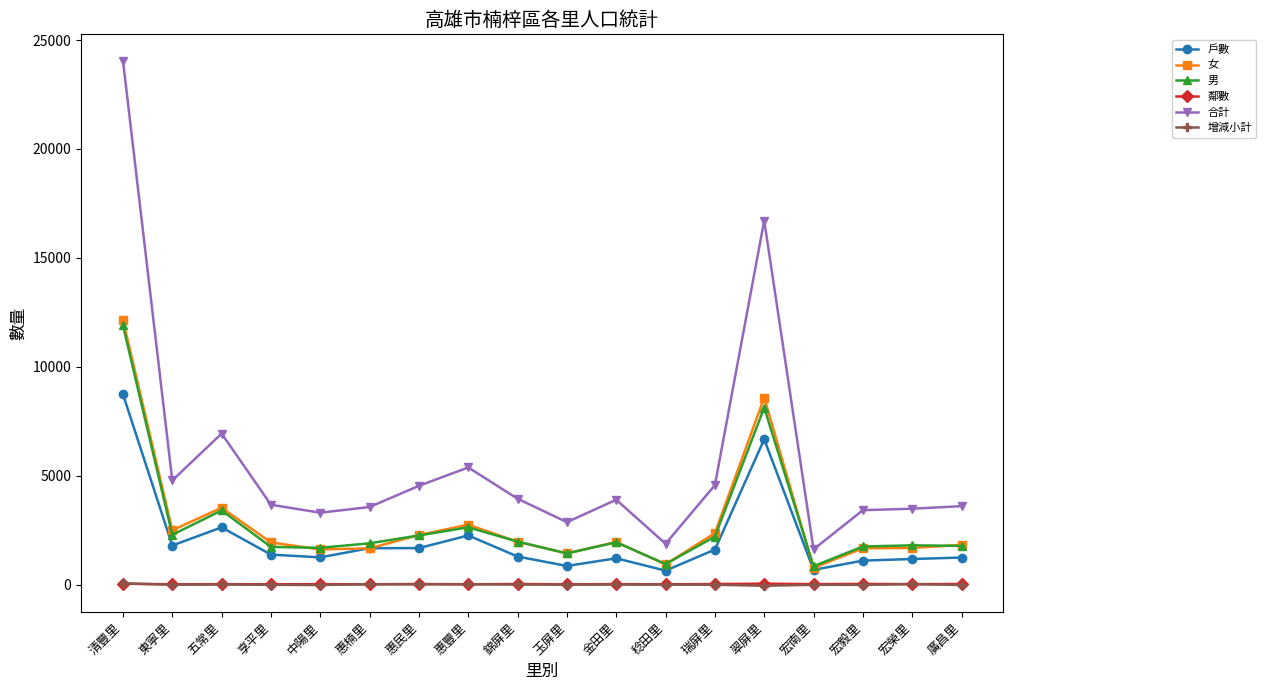

True or false: 男 and 增減小計 cross at least once.

False